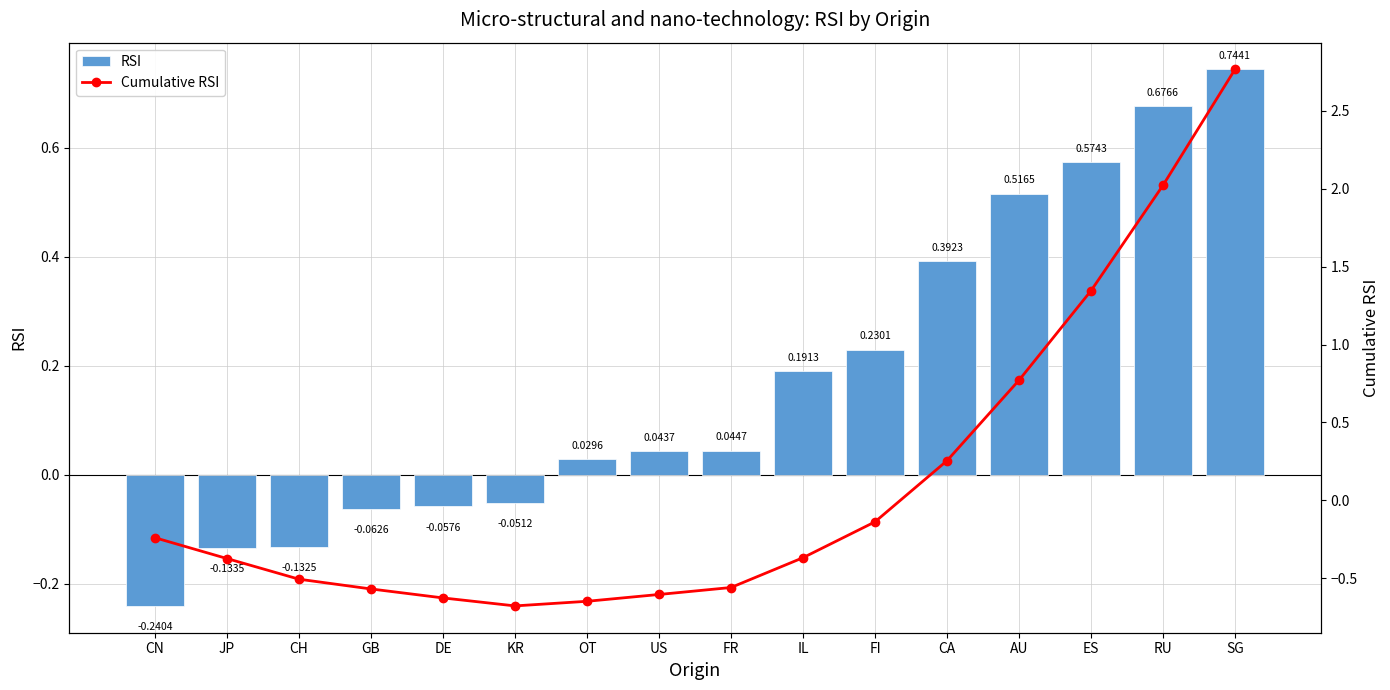

What is the difference between the maximum and second lowest values in the Cumulative RSI series?

3.4